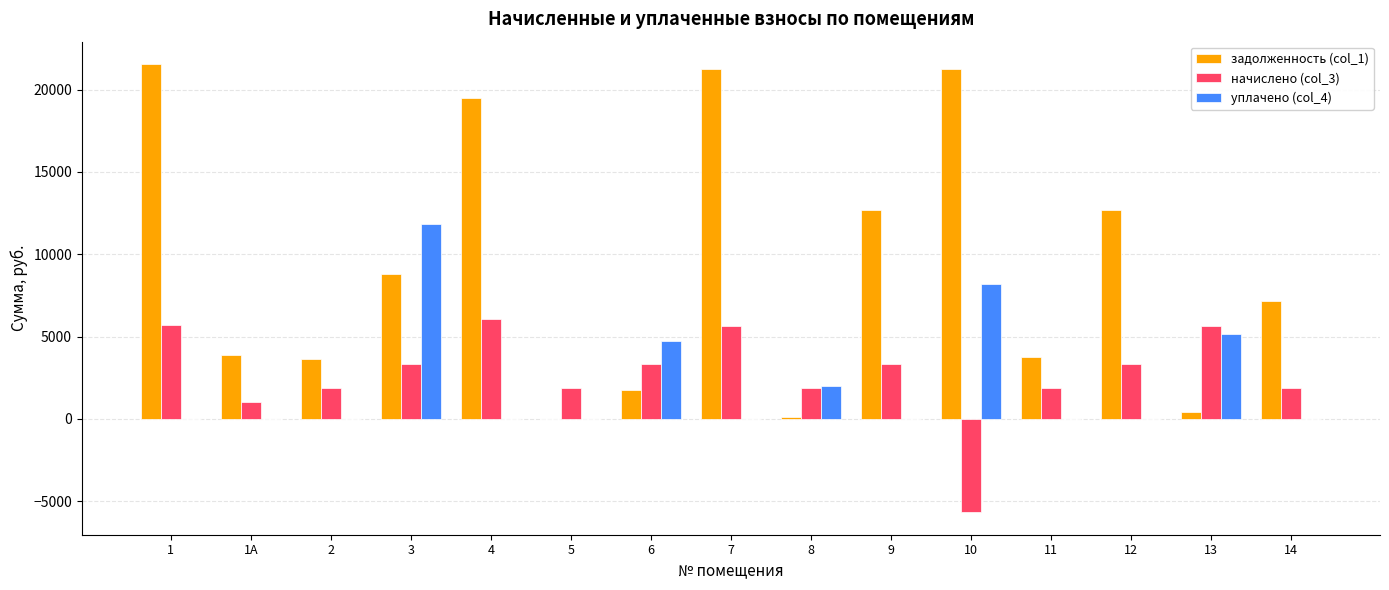

What is the highest value of the уплачено (col_4) series?

11864.8